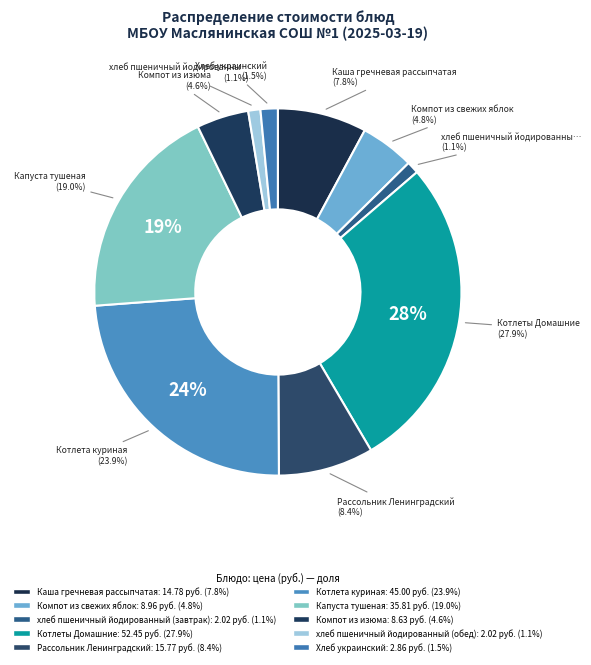

What percentage is the Компот из изюма slice, to the nearest percent?

5%